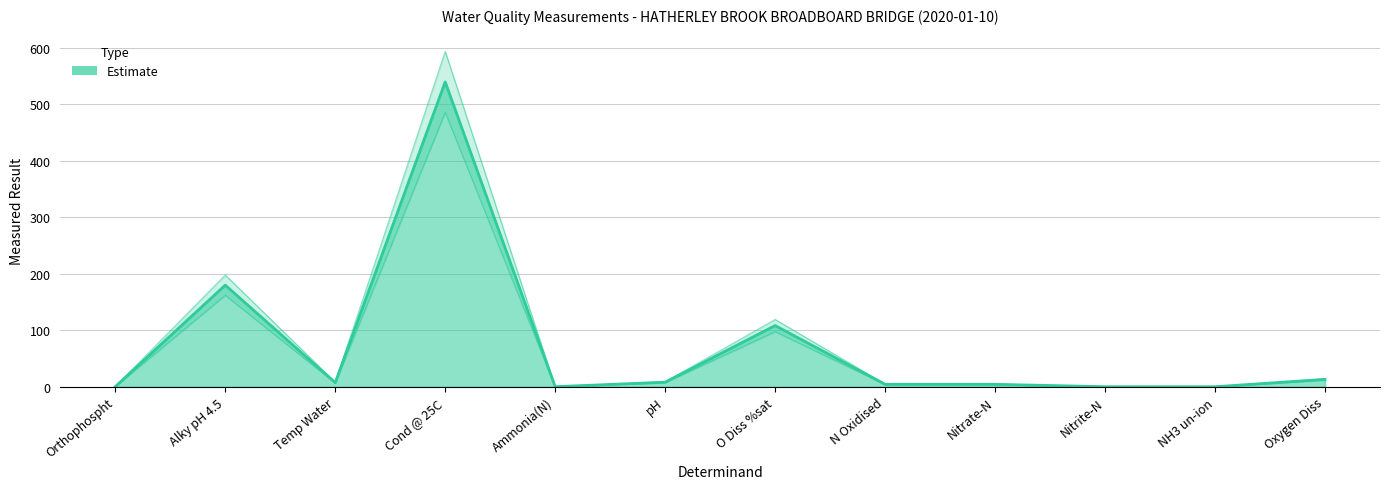

Which label corresponds to the largest value in the chart?

Cond @ 25C